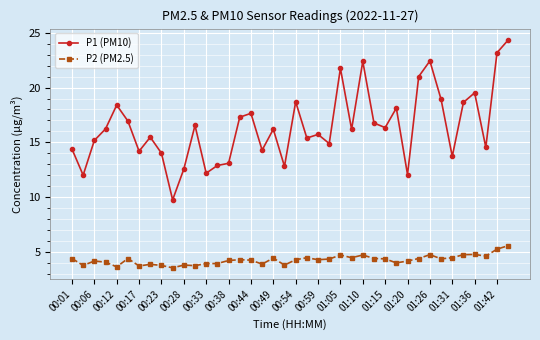

True or false: P1 (PM10) and P2 (PM2.5) intersect in this chart.

False